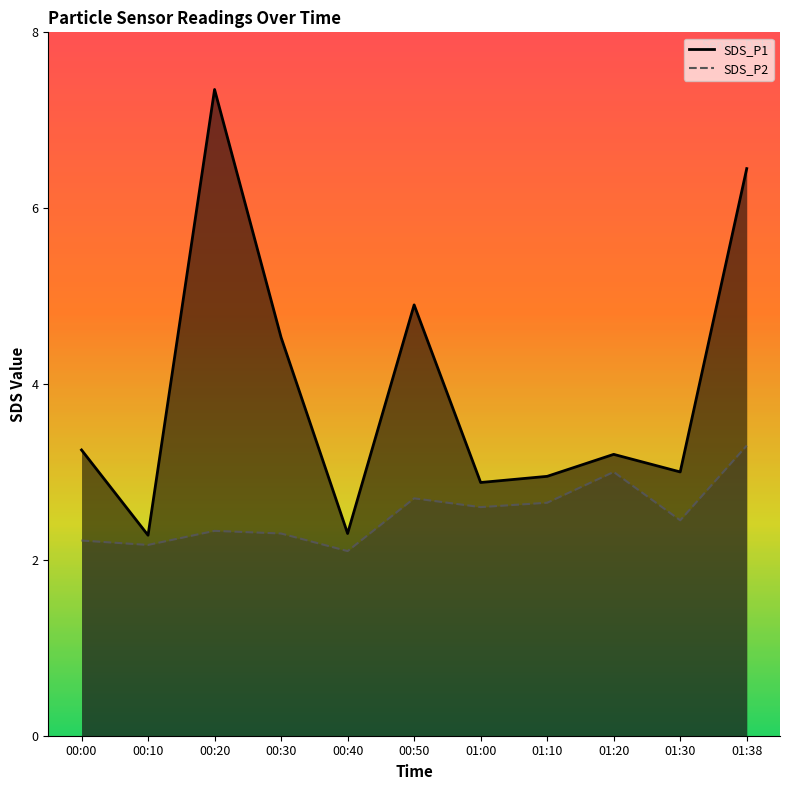

What is the highest value of the SDS_P2 series?

3.3